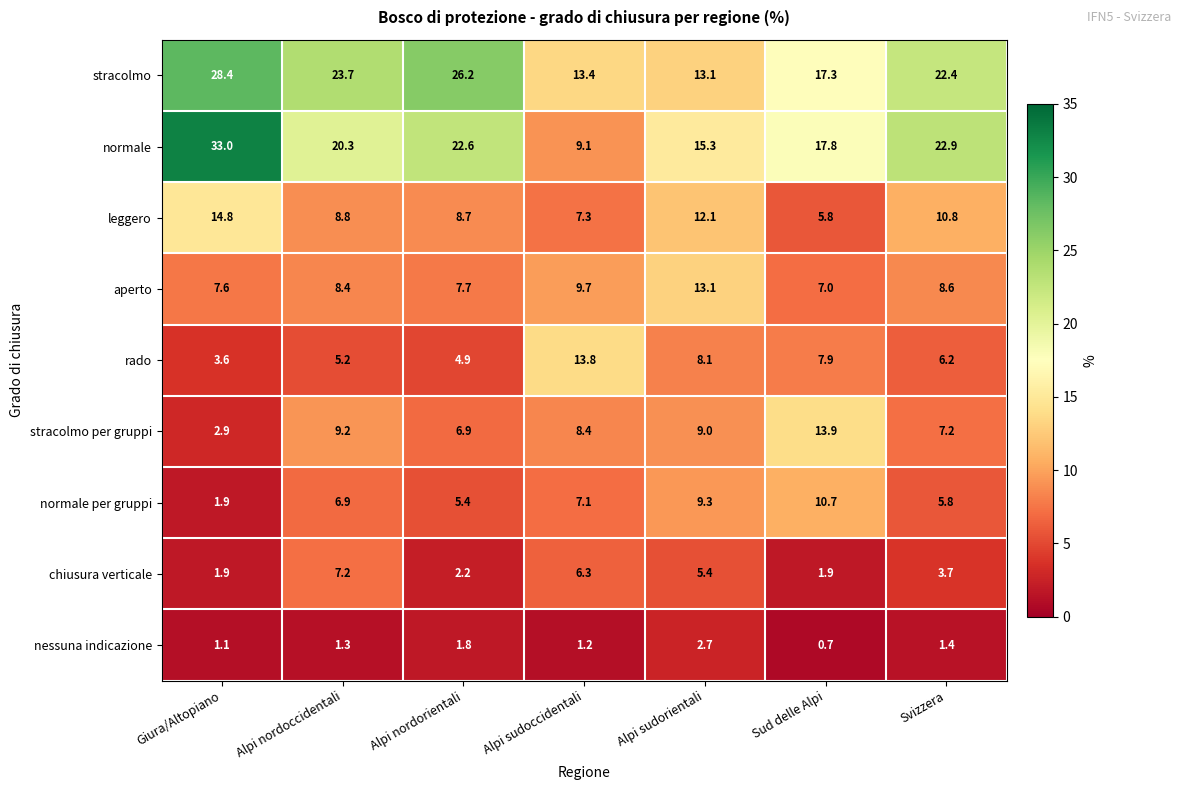

At which label does stracolmo first exceed 22?

Giura/Altopiano